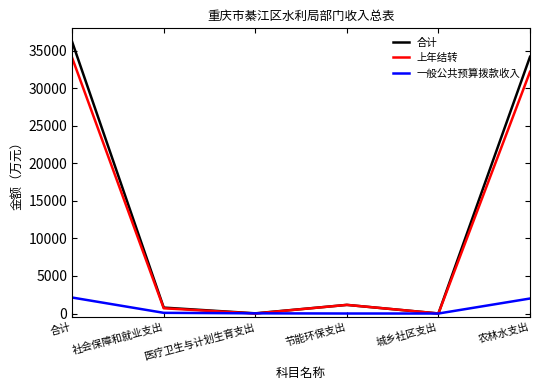

At which label is 合计 closest to 18098?

农林水支出